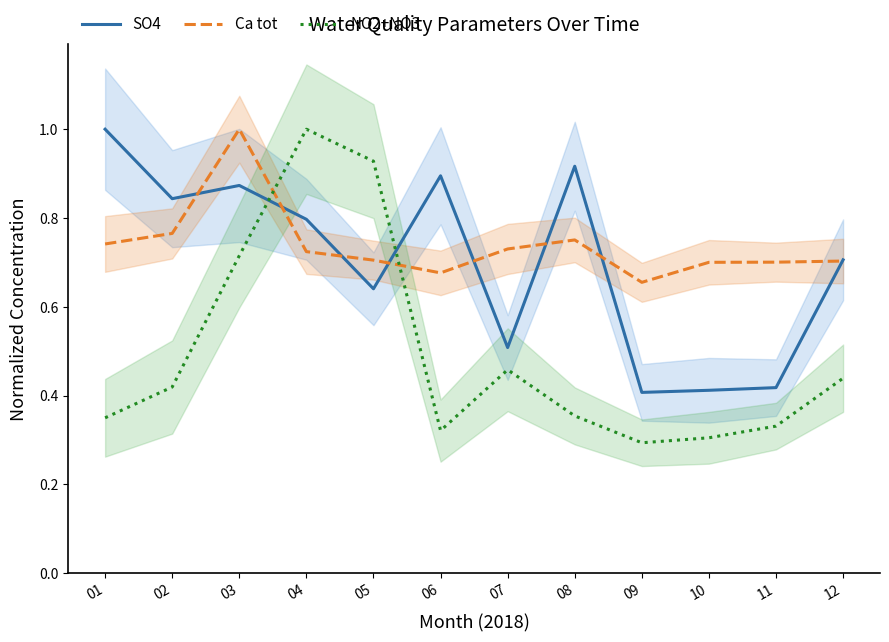

After their last crossing, which series has the higher values: Ca tot or NO2+NO3?

Ca tot